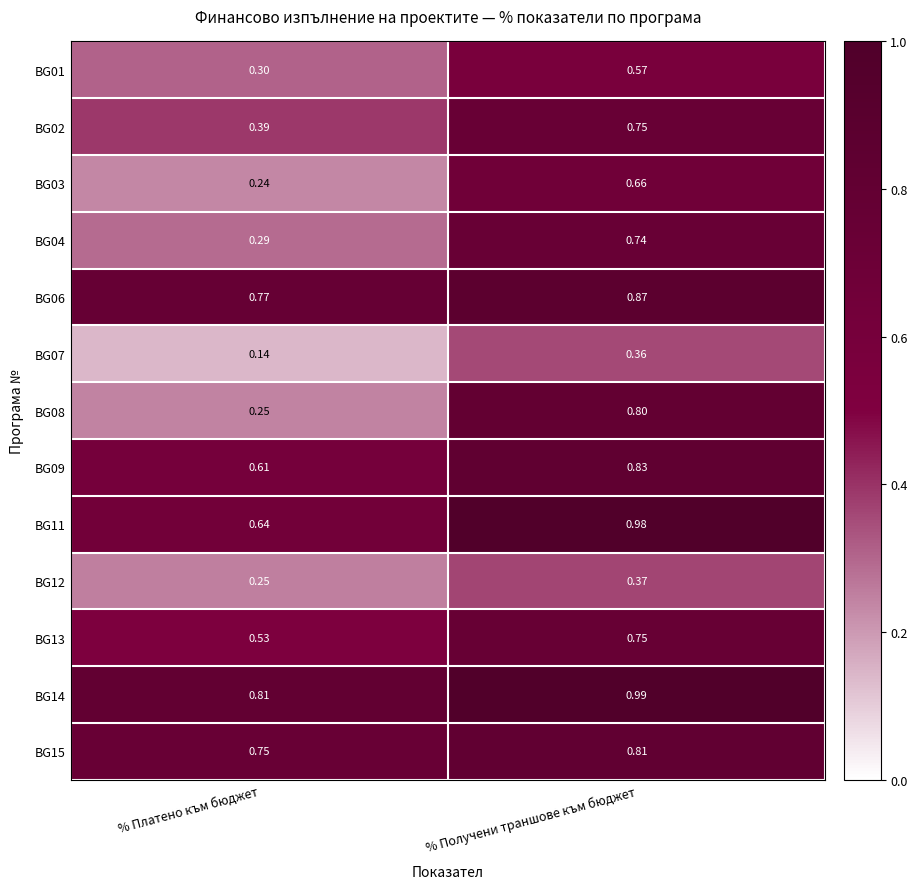

Which series has the largest total across all categories?

BG14